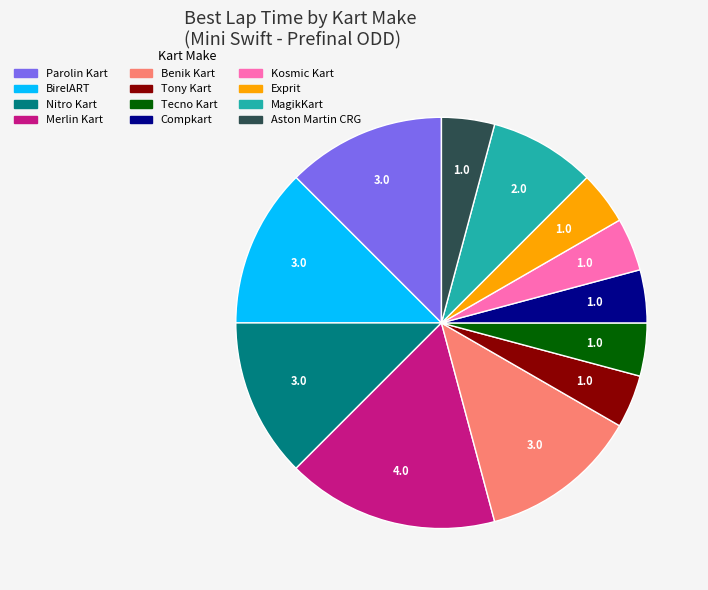

Combined, do MagikKart and Tecno Kart account for over 50%?

No